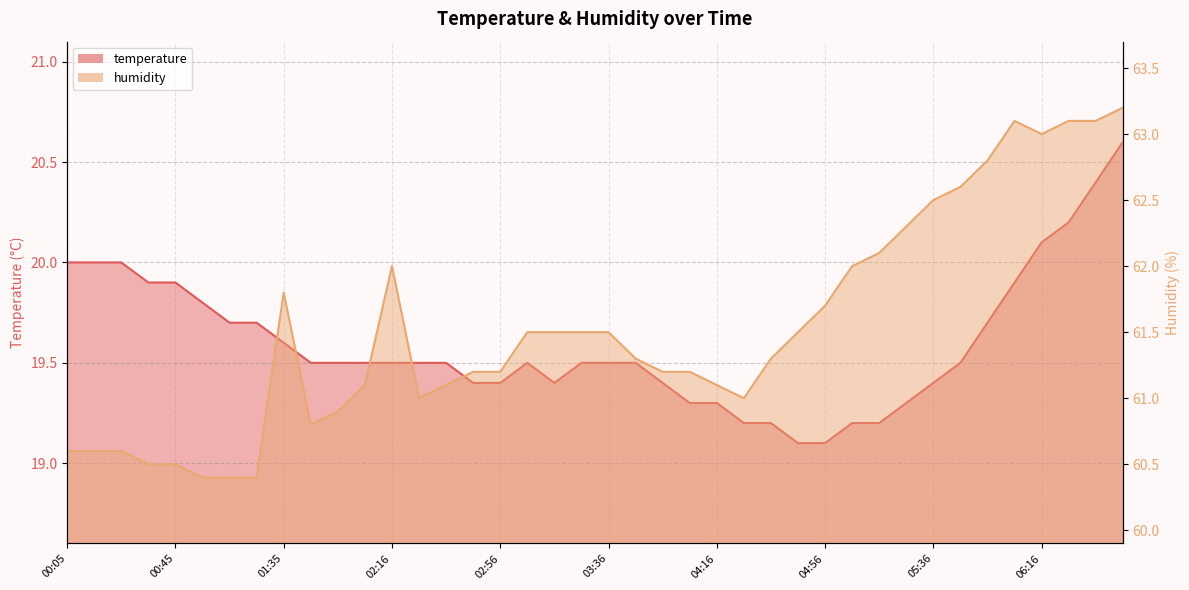

List the series in order of their overall mean, highest first.

humidity, temperature